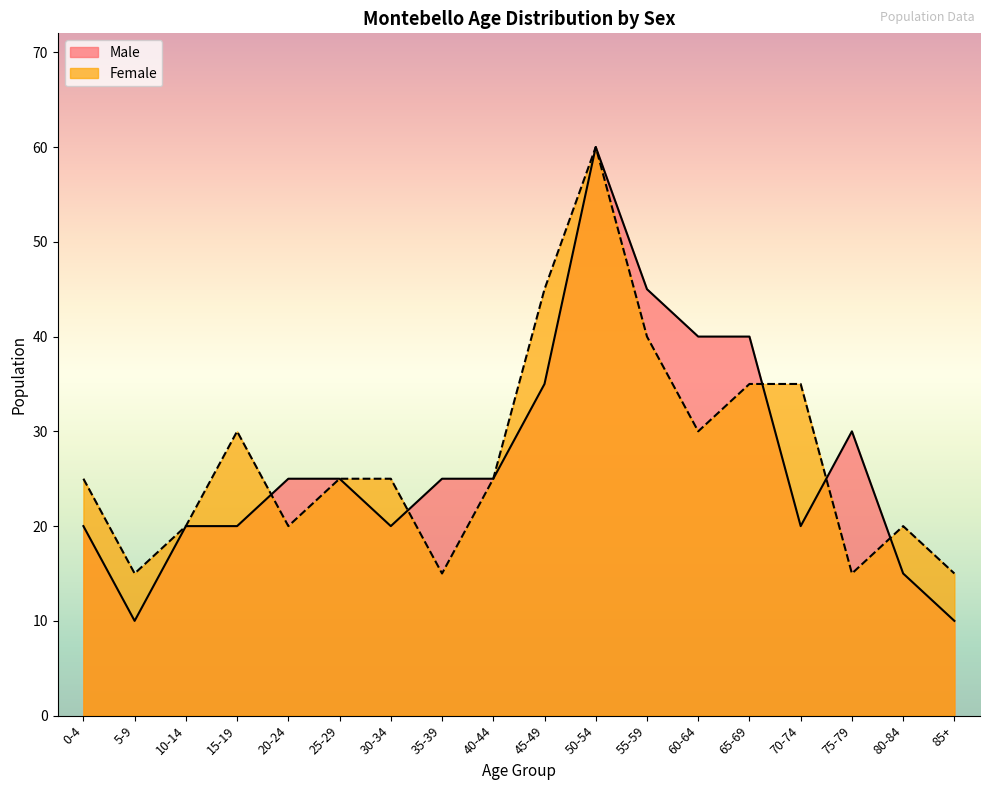

The value of Female at 40-44 is 17. True or false?

False